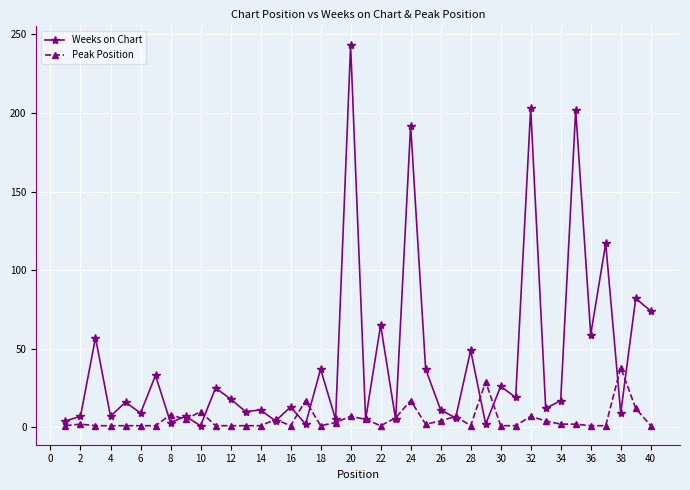

Rank the series by their maximum value, from lowest to highest.

Peak Position, Weeks on Chart